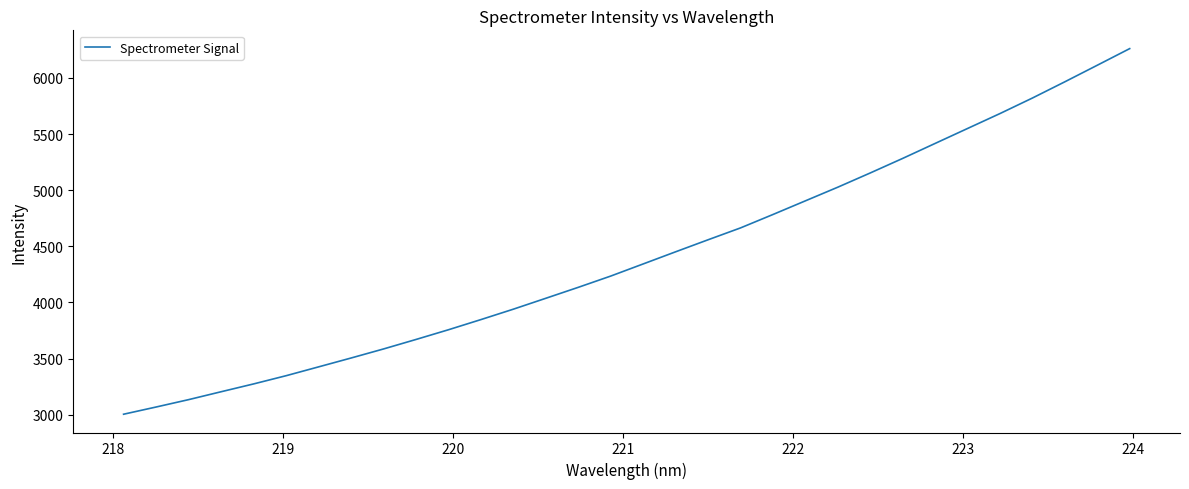

True or false: the data has more than 0 interior local peaks.

False